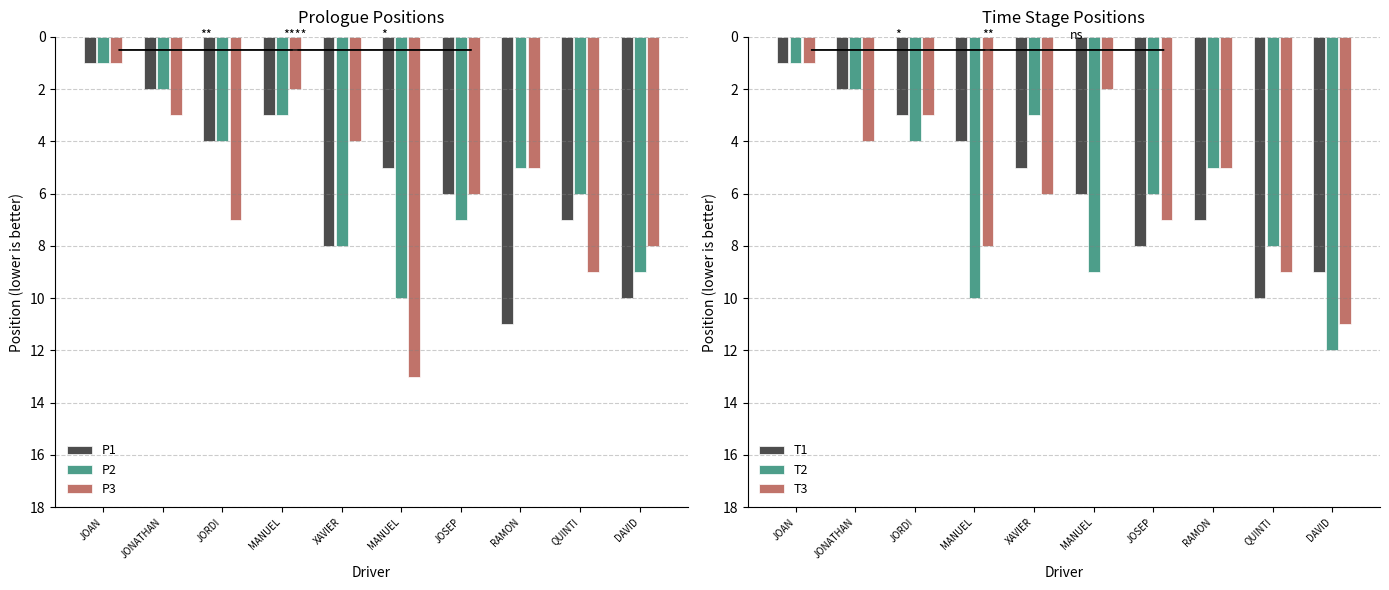

True or false: P2 has a value of 10 at MANUEL.

True